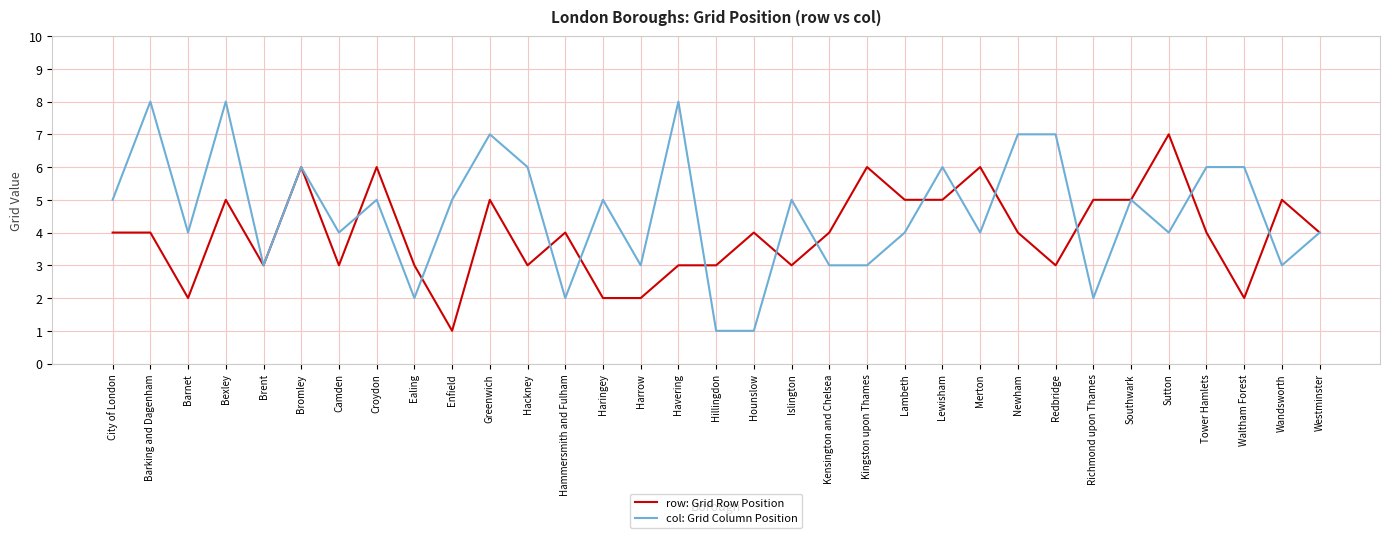

The col: Grid Column Position series shows 7 at Southwark. True or false?

False